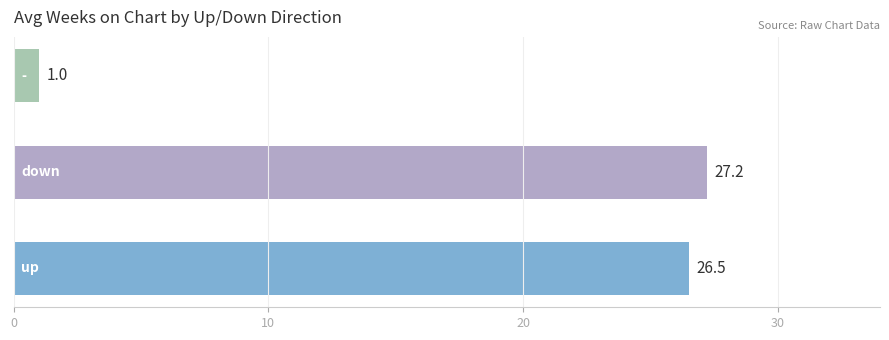

Between up and -, which is larger?

up